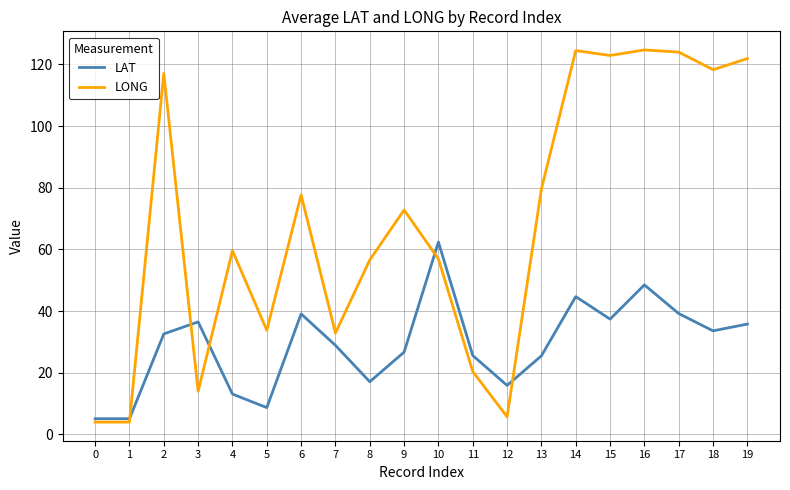

What is the highest value of the LAT series?

62.4